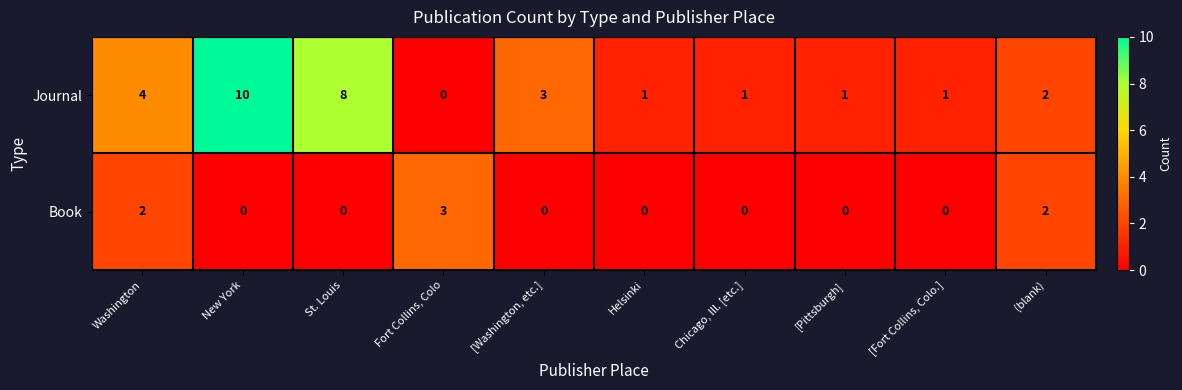

List the series in order of their overall mean, lowest first.

Book, Journal